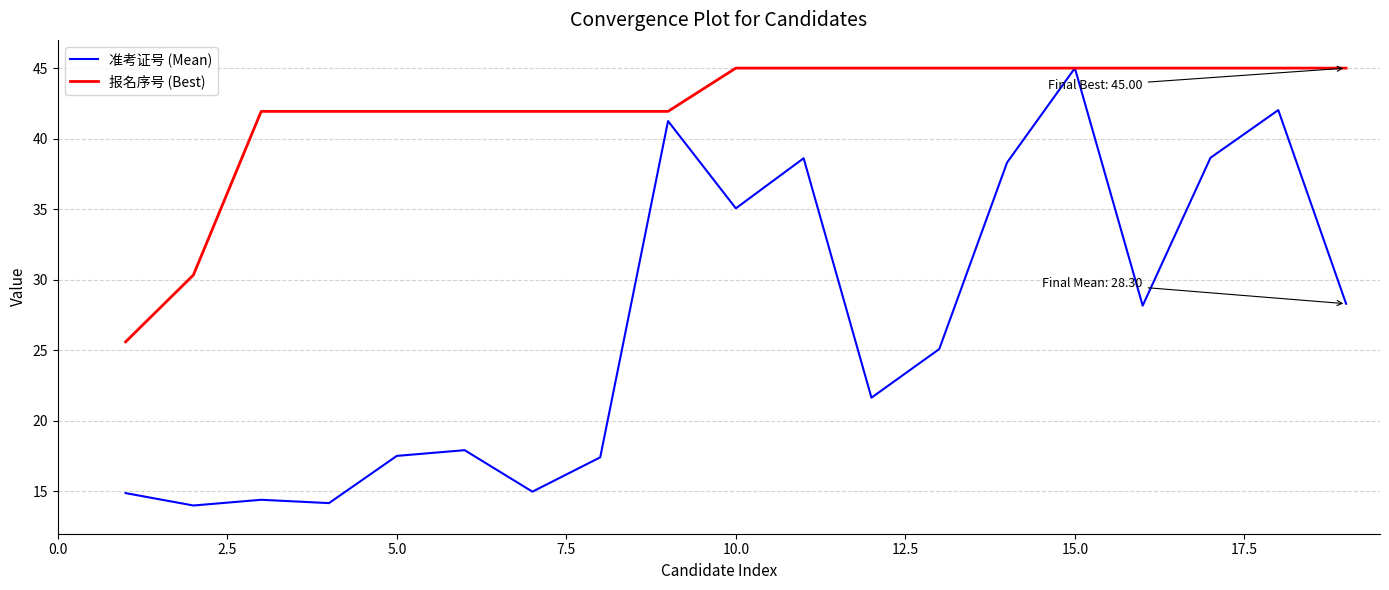

Which series has the largest total across all categories?

报名序号 (Best)